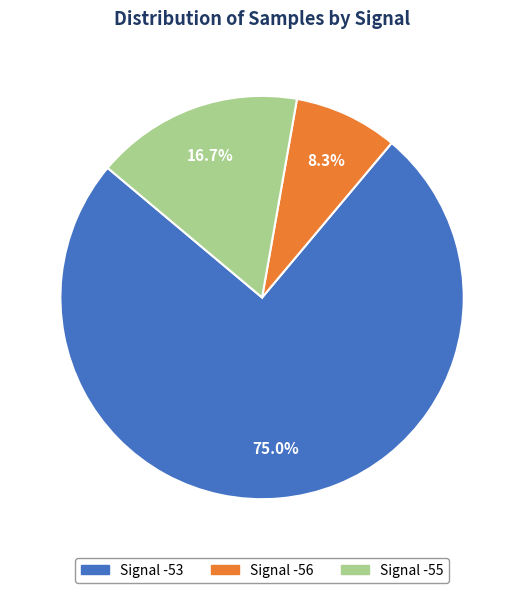

Is there a majority slice in this chart?

Yes